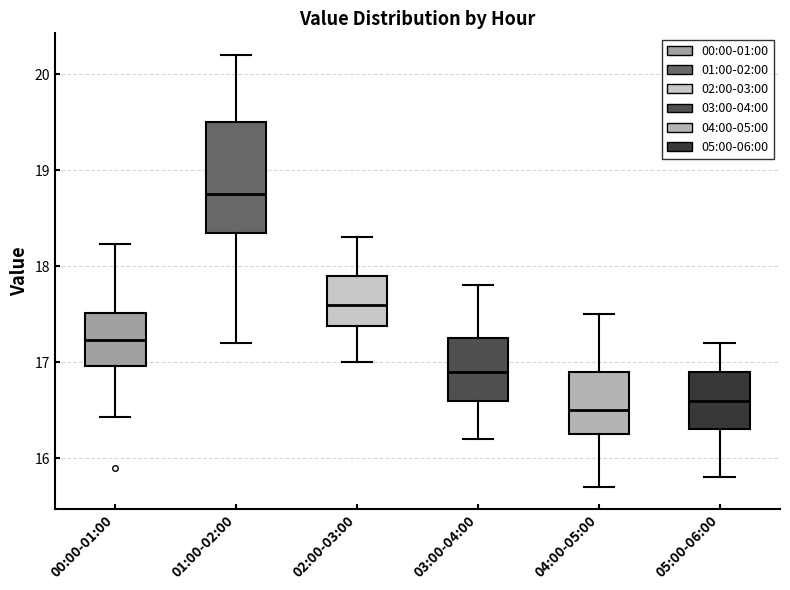

Where does the upper whisker of the box for 05:00-06:00 end on the y-axis? The values are not printed on the chart, so give them approximately, as read against the axis.

17.2